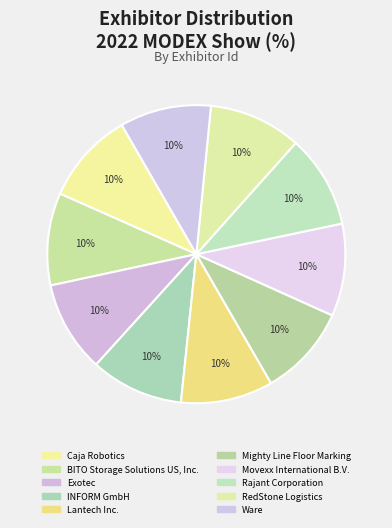

True or false: Caja Robotics accounts for 10% of the total.

True